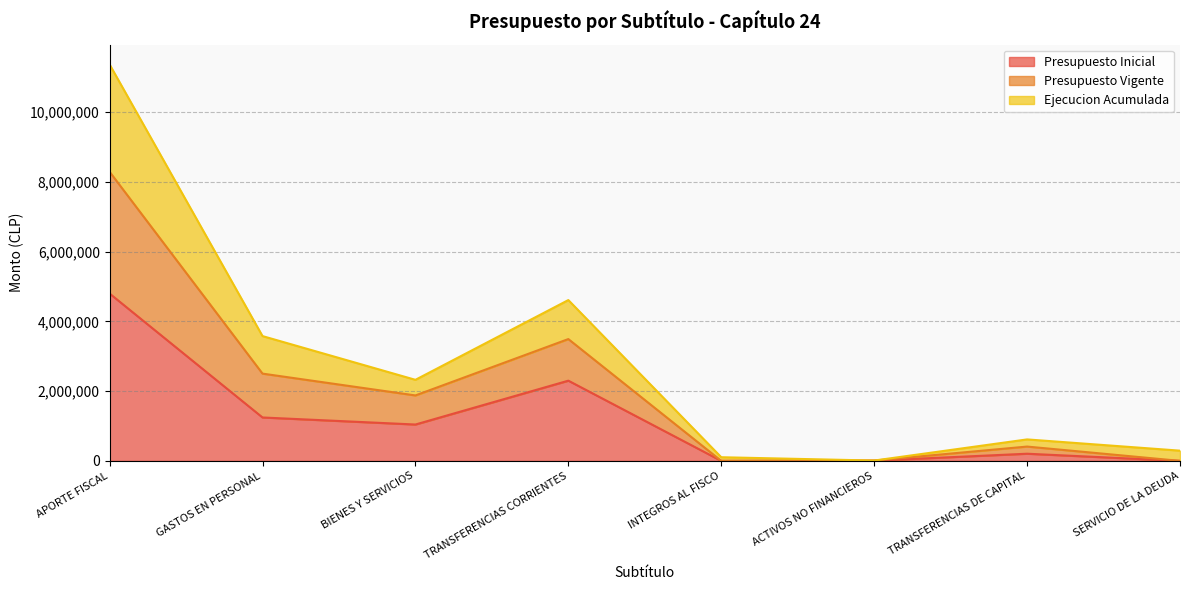

What is the label of the 7th point from the right?

GASTOS EN PERSONAL